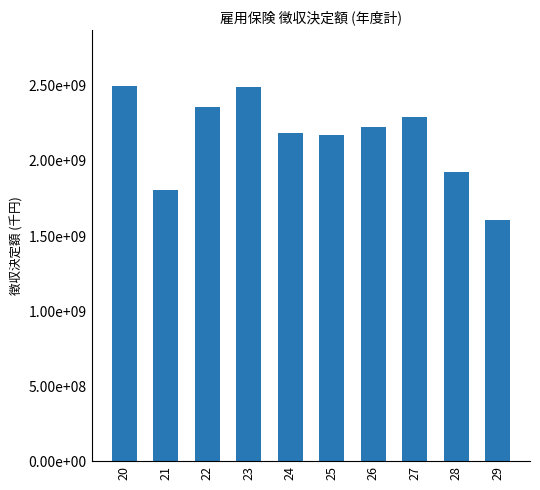

At which label does the data first exceed 2228257406?

20